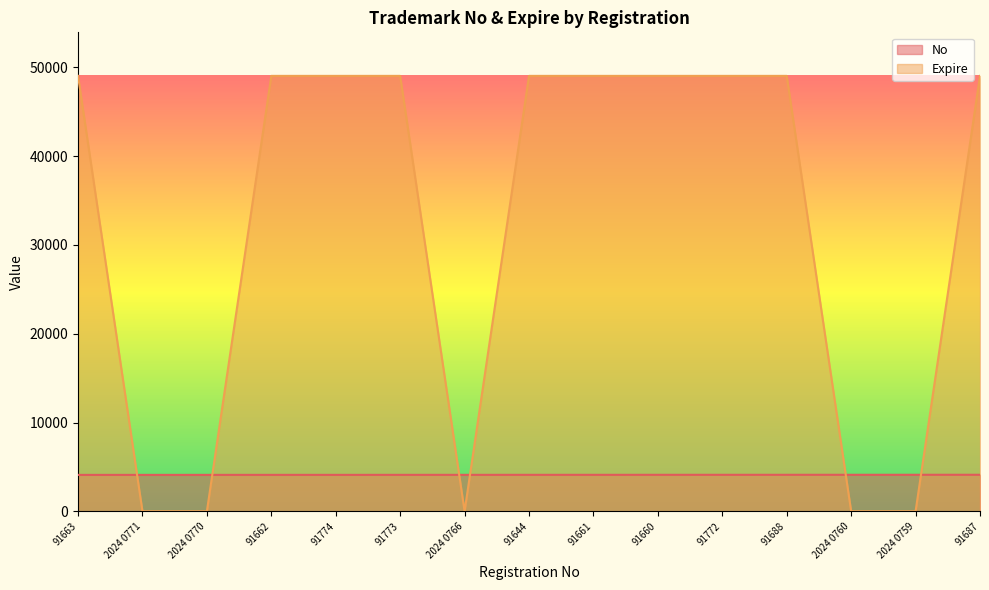

At which category is the sum across all series the highest?

91687